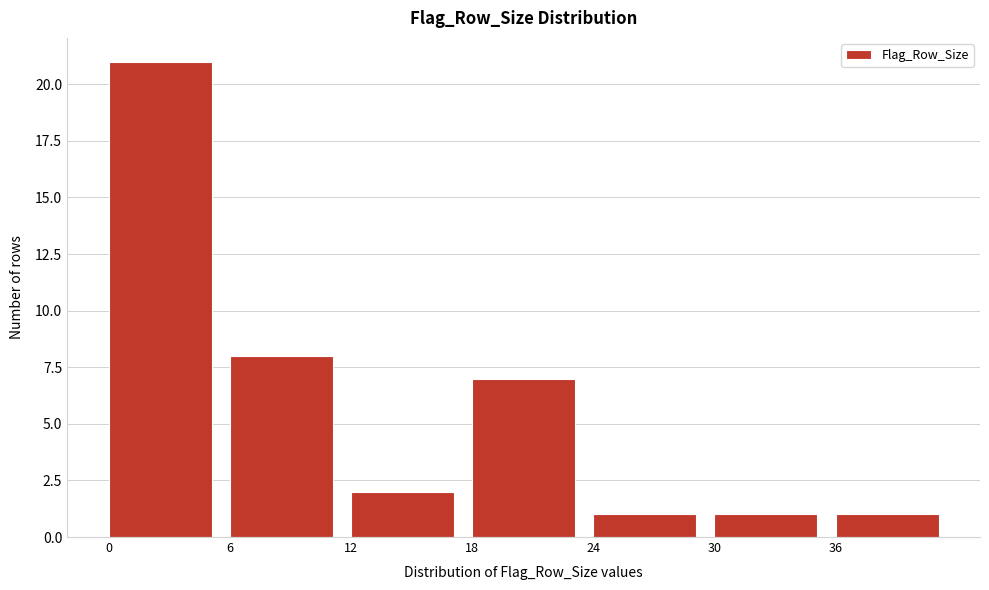

Reading left to right, transcribe this chart: for each bar, give the range it covers on the x-axis and its height. The values are not printed on the chart, so give them approximately, as read against the axis.

0 to 6: 21
6 to 12: 8
12 to 18: 2
18 to 24: 7
24 to 30: 1
30 to 36: 1
36 to 42: 1